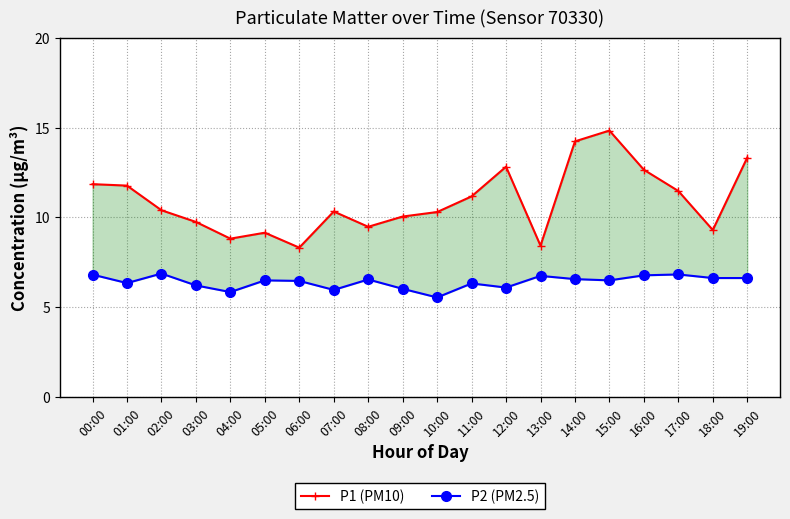

Which category has the highest value across all series?

15:00